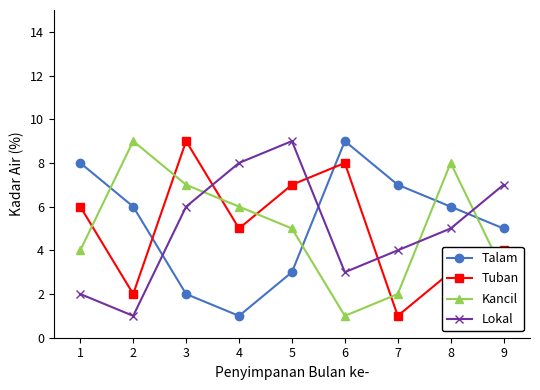

Is the value of Lokal at 7 greater than the value of Kancil at 5?

No